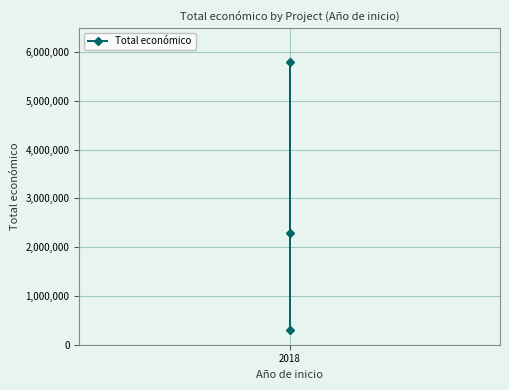

Which label corresponds to the largest value in the chart?

2018